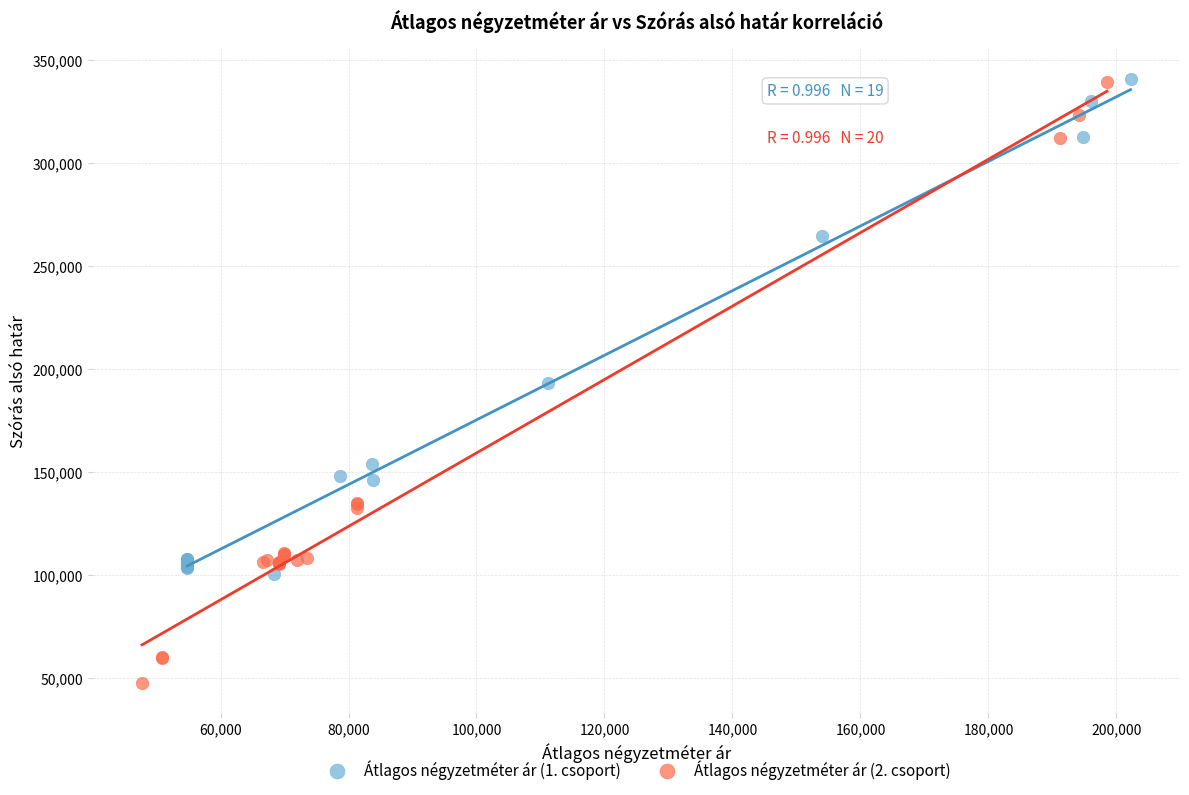

Which series contains the lowest Y value?

Átlagos négyzetméter ár (2. csoport)